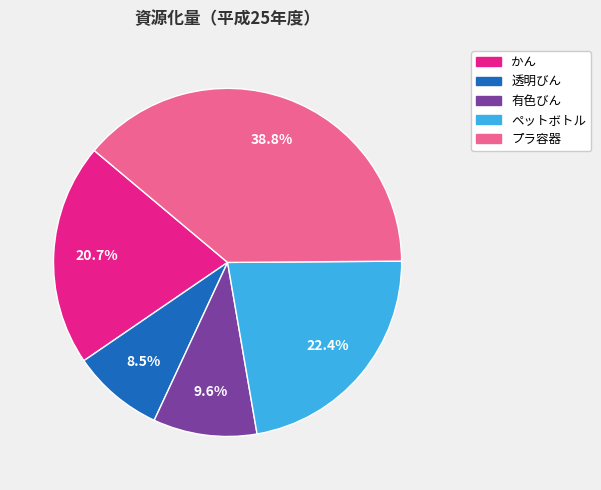

Is プラ容器 the majority of the pie?

No